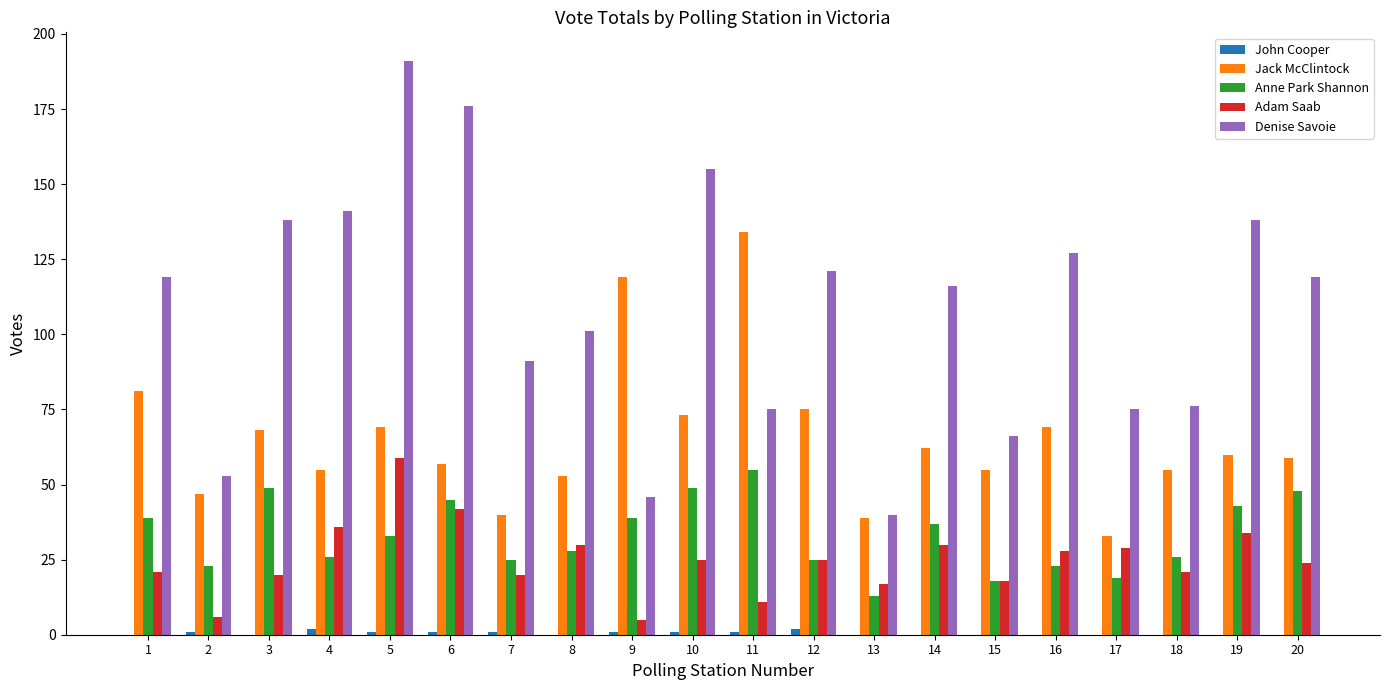

At which label is Anne Park Shannon closest to 34?

5